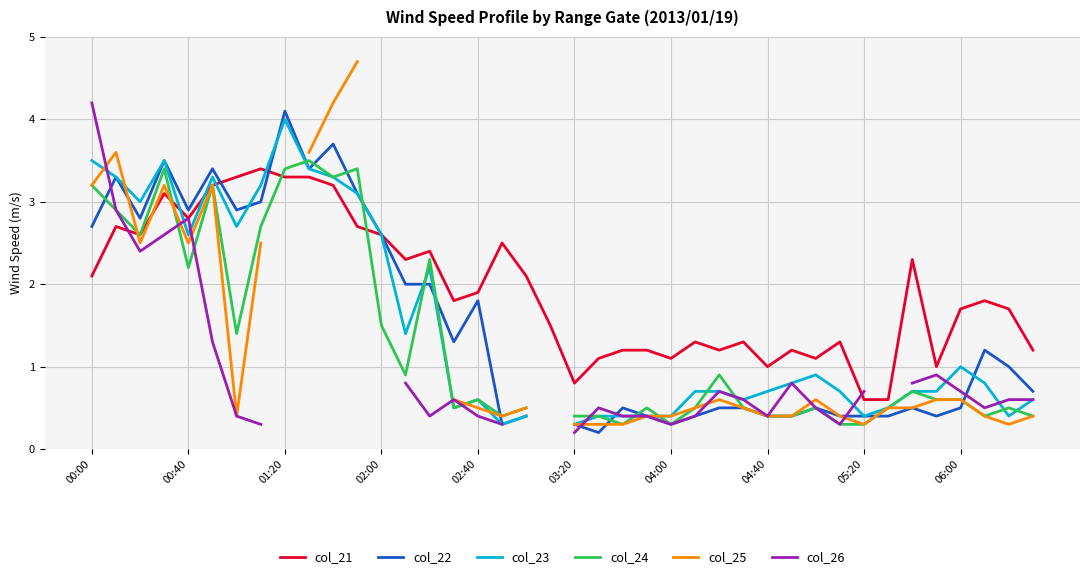

At how many categories does at least one series exceed 0?

40